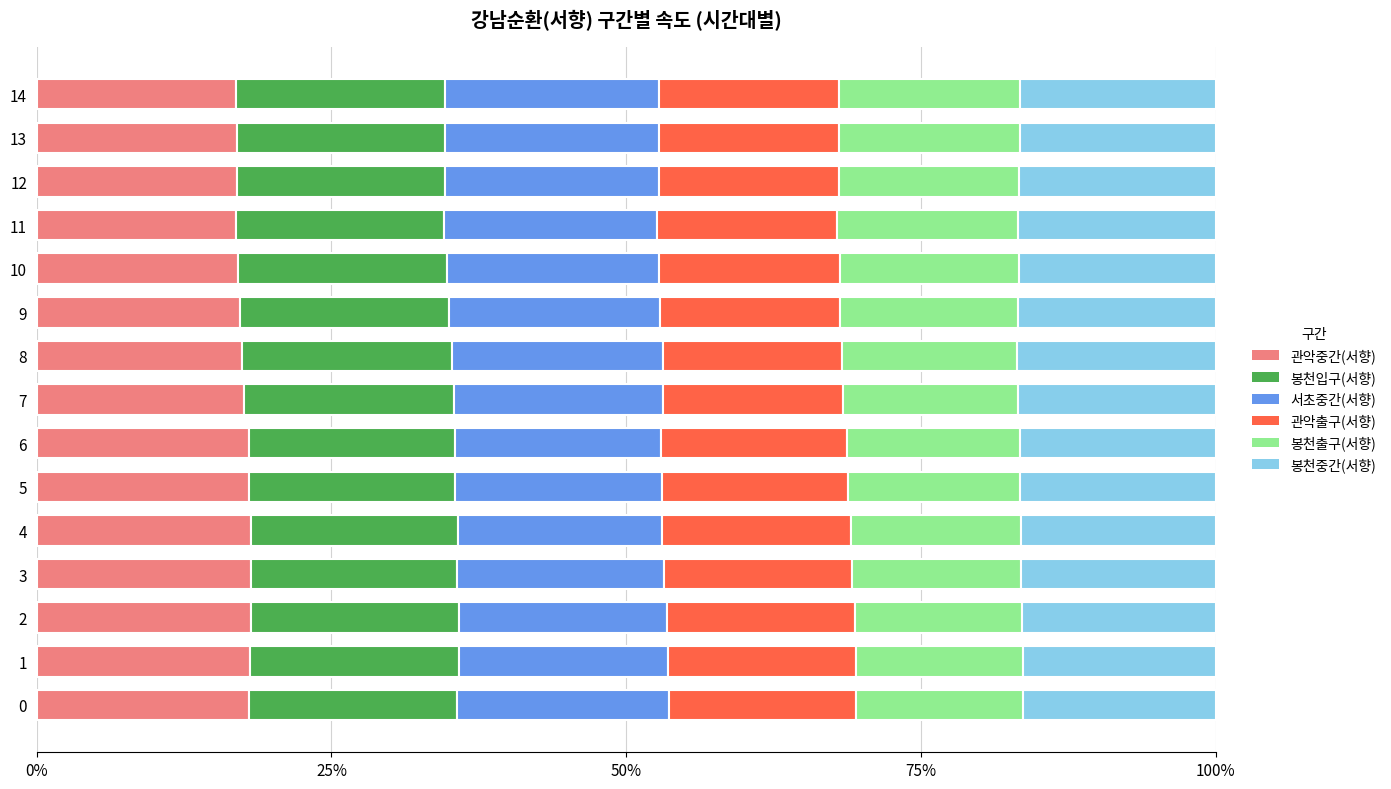

What is the total value across all series at 13?

100.0